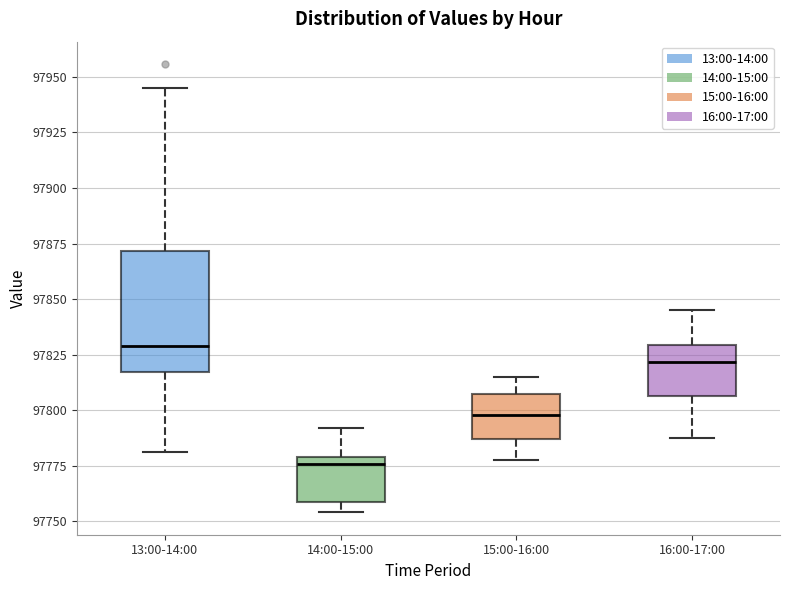

Where is the lower edge of the box for 15:00-16:00 on the y-axis? The values are not printed on the chart, so give them approximately, as read against the axis.

97785